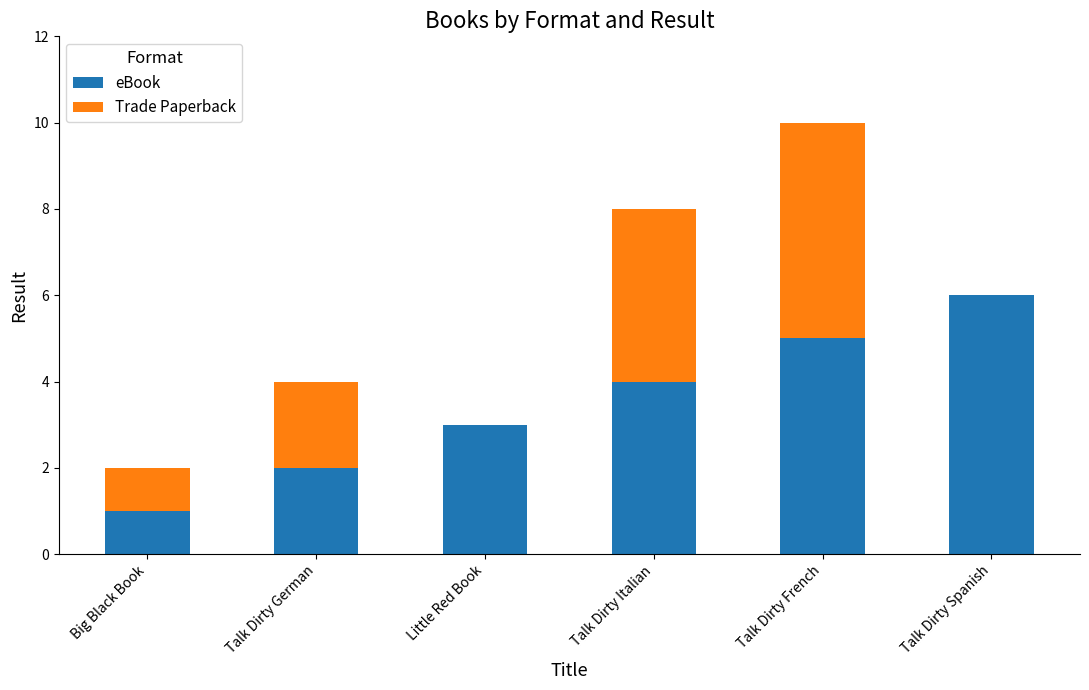

Reading left to right, transcribe the values for eBook.

Big Black Book=1	Talk Dirty German=2	Little Red Book=3	Talk Dirty Italian=4	Talk Dirty French=5	Talk Dirty Spanish=6